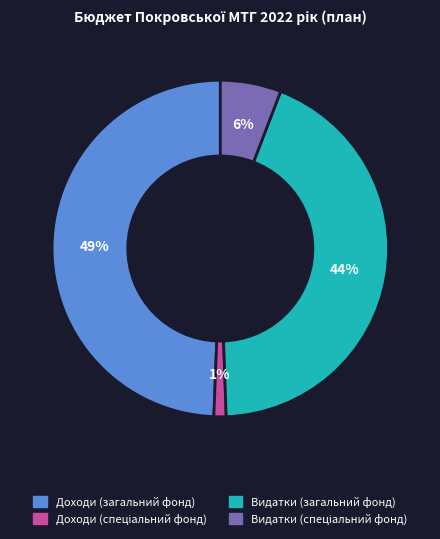

To the nearest percent, what is the difference between the largest and smallest slice percentages?

48%